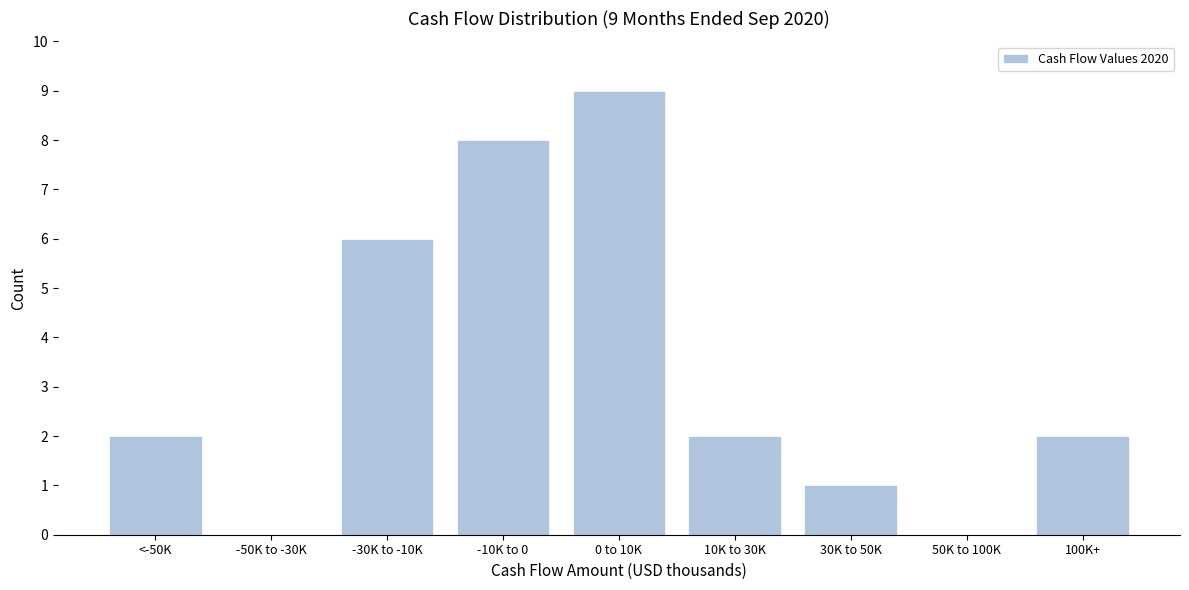

Reading right to left, list all the values displayed in this chart.

100K+=2	50K to 100K=0	30K to 50K=1	10K to 30K=2	0 to 10K=9	-10K to 0=8	-30K to -10K=6	-50K to -30K=0	<-50K=2